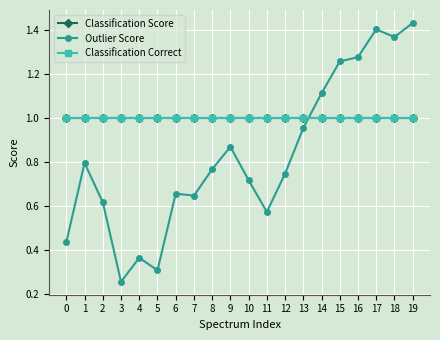

What is the spread (max minus min) of values at 14?

0.1